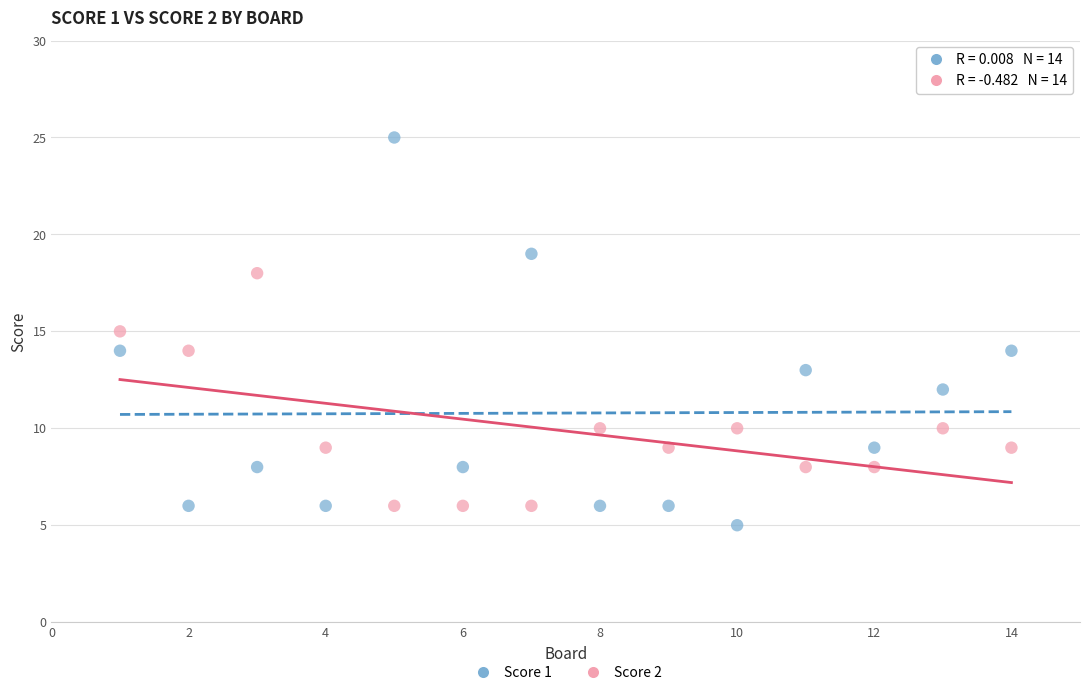

Across all data points, what is the range of X values (max minus min)?

13